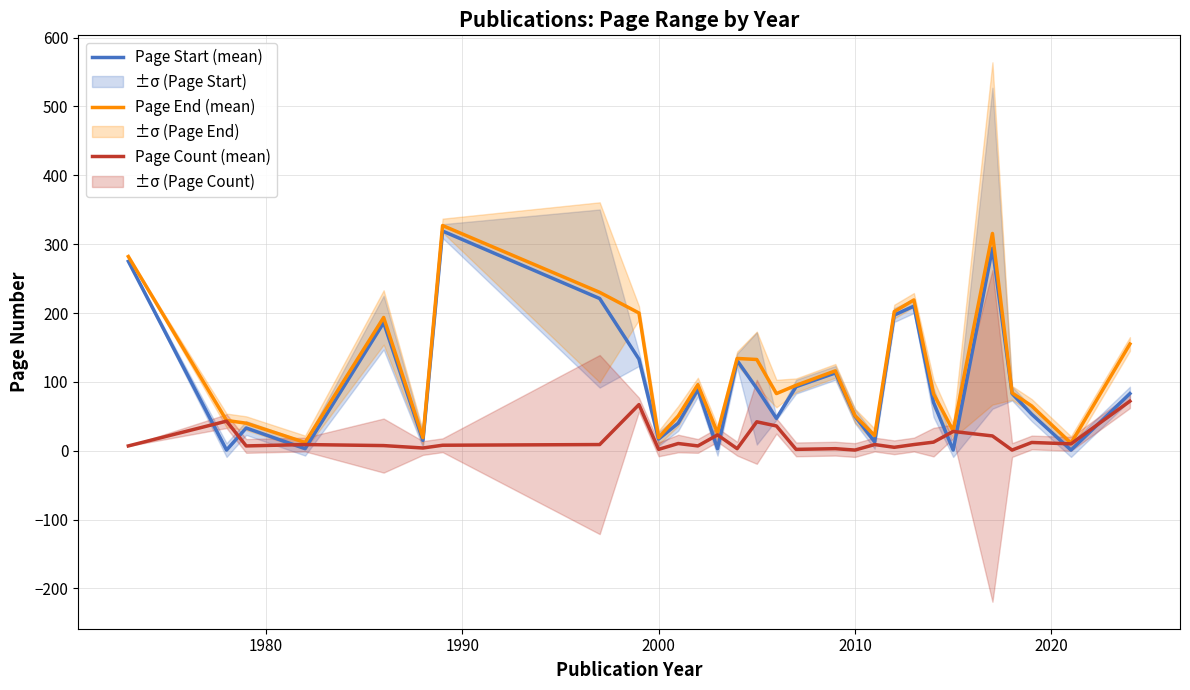

What is the maximum value for Page Count (mean)?

72.0